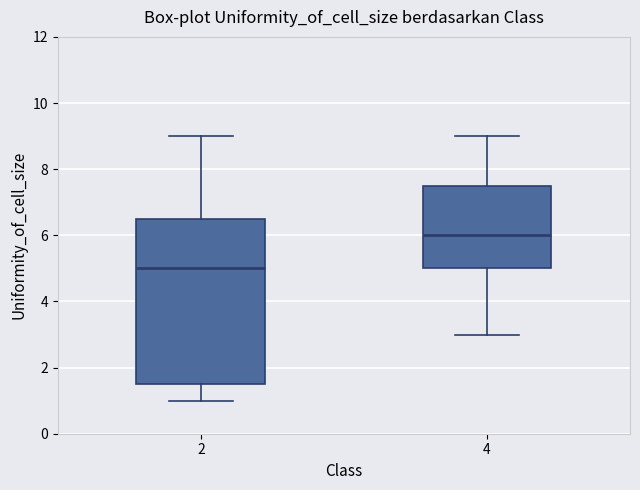

Reading left to right, read every box against the y-axis: the position of its median line, the range the box covers, and the ends of its whiskers. The values are not printed on the chart, so give them approximately, as read against the axis.

2: median 5.0, box 1.6 to 6.6, whiskers 1.0 to 9.0
4: median 6.0, box 5.0 to 7.6, whiskers 3.0 to 9.0